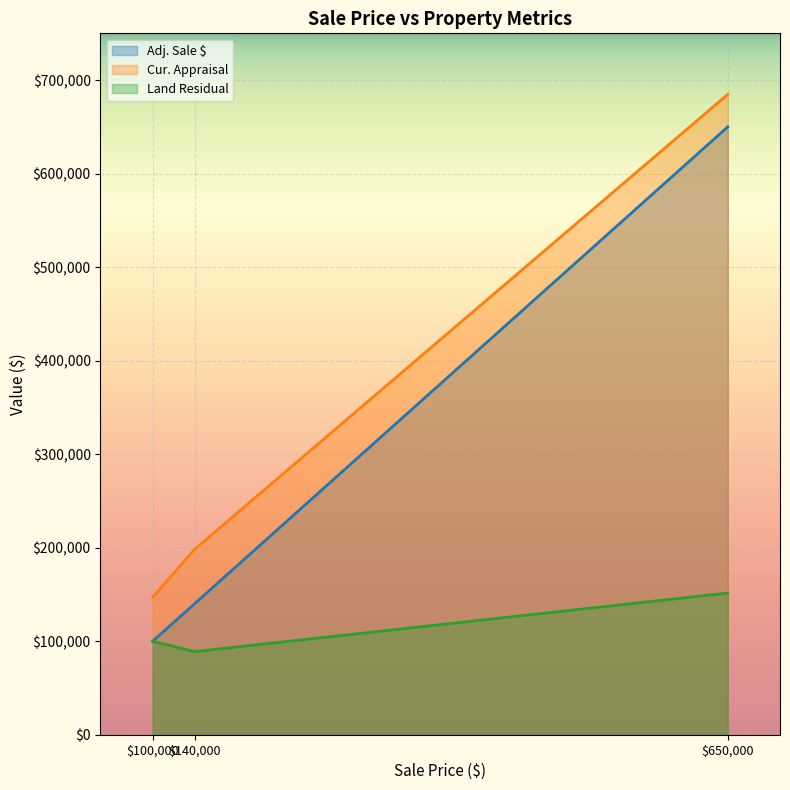

What is the sum of all Adj. Sale $ values?

890000